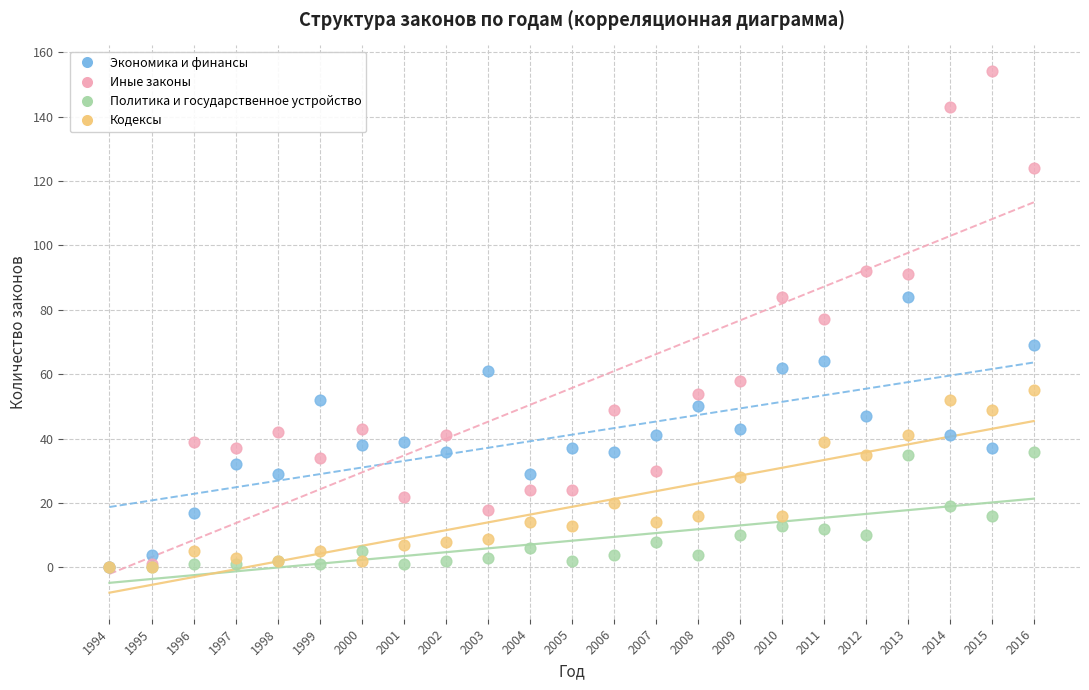

What are all the series names shown in the legend?

Экономика и финансы, Иные законы, Политика и государственное устройство, Кодексы